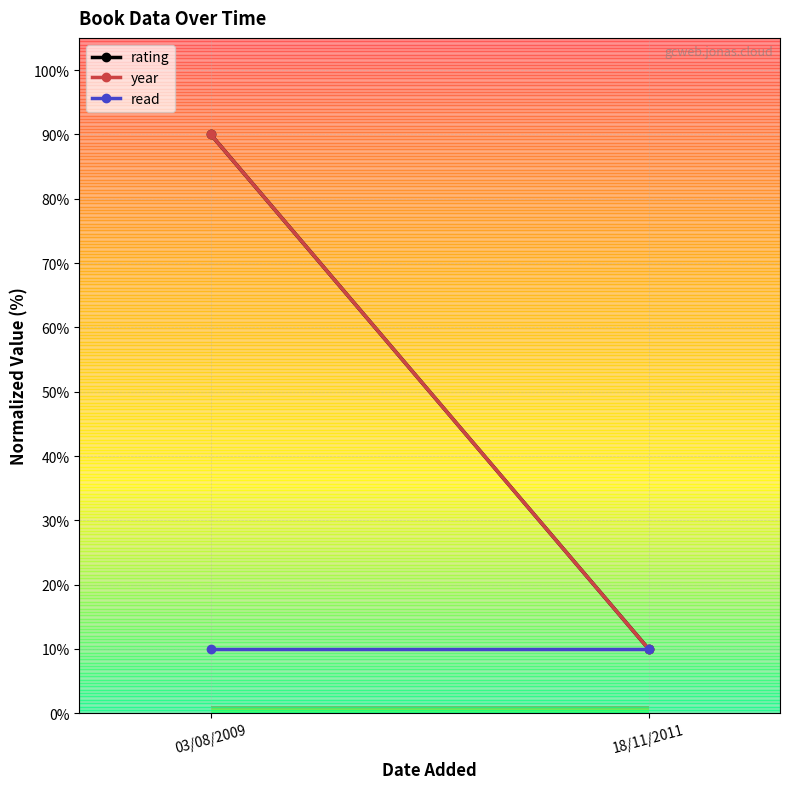

At which category does the chart reach its peak across all series?

03/08/2009